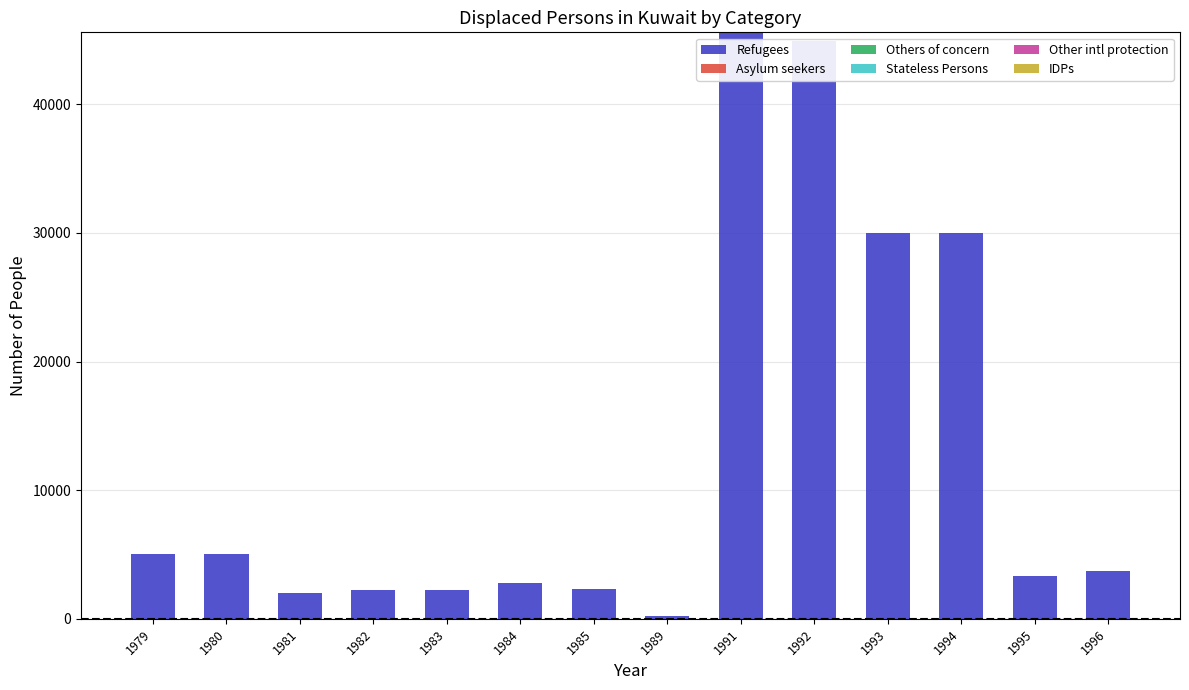

What is the sum of all values?

179256